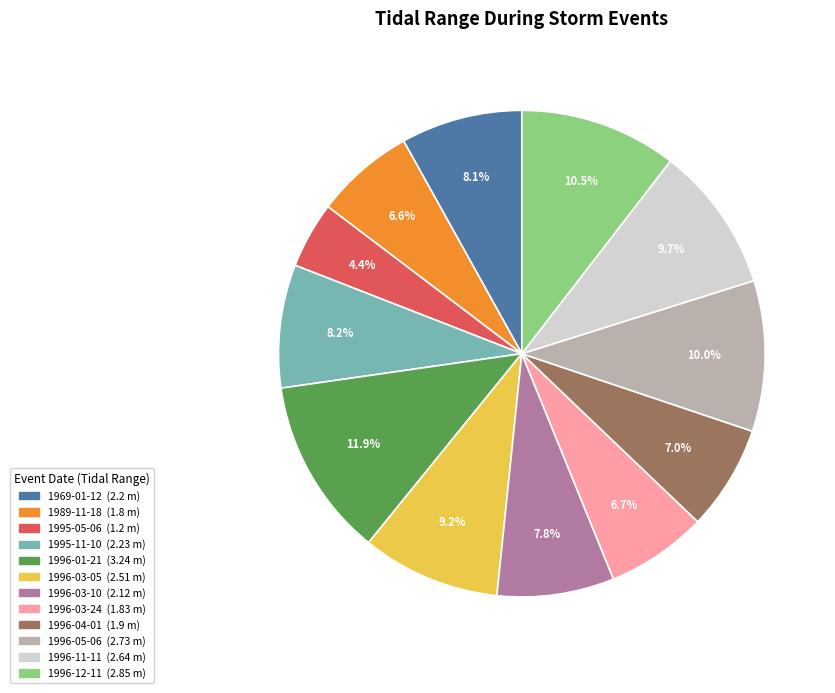

What is the ratio of the value at 1996-11-11 to the value at 1995-11-10?

1.2